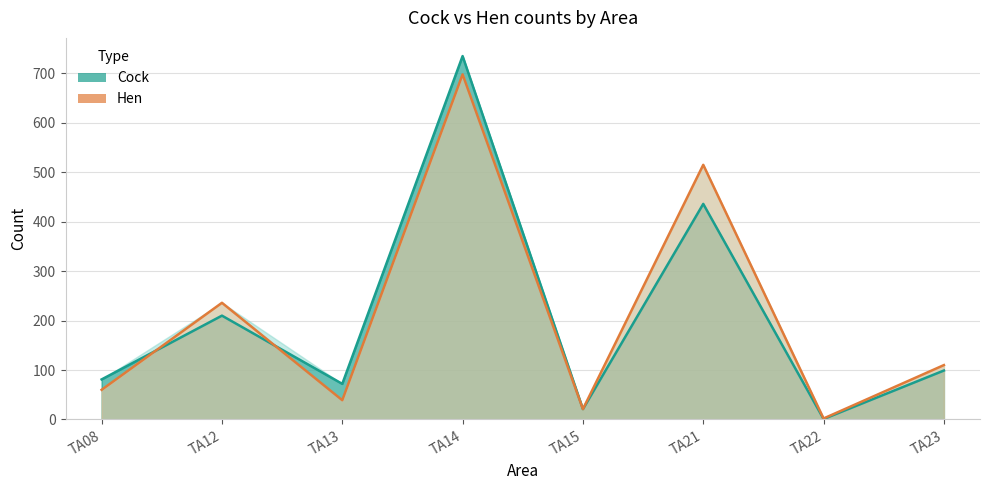

True or false: Cock has a value of 436 at TA21.

True